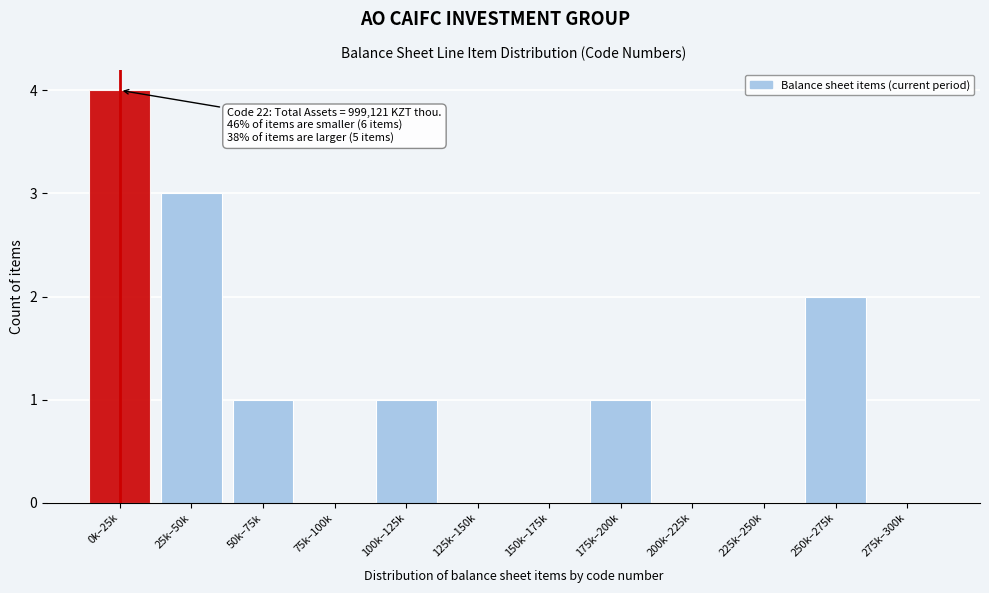

Reading left to right, list all the values displayed in this chart.

0k–25k=4	25k–50k=3	50k–75k=1	75k–100k=0	100k–125k=1	125k–150k=0	150k–175k=0	175k–200k=1	200k–225k=0	225k–250k=0	250k–275k=2	275k–300k=0